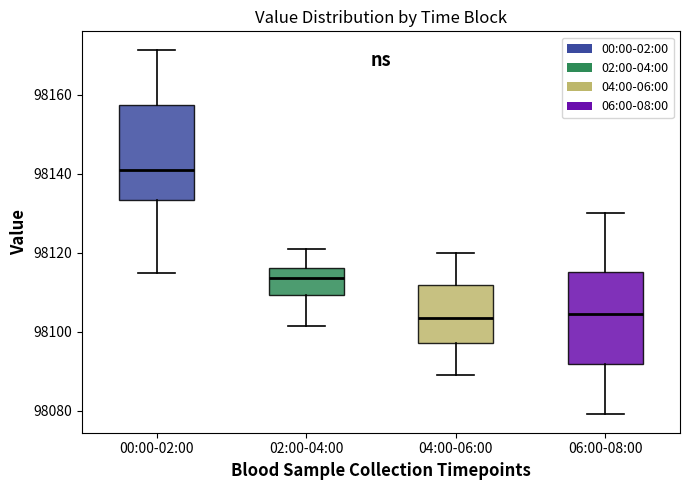

Where is the upper edge of the box for 00:00-02:00 on the y-axis? The values are not printed on the chart, so give them approximately, as read against the axis.

98158